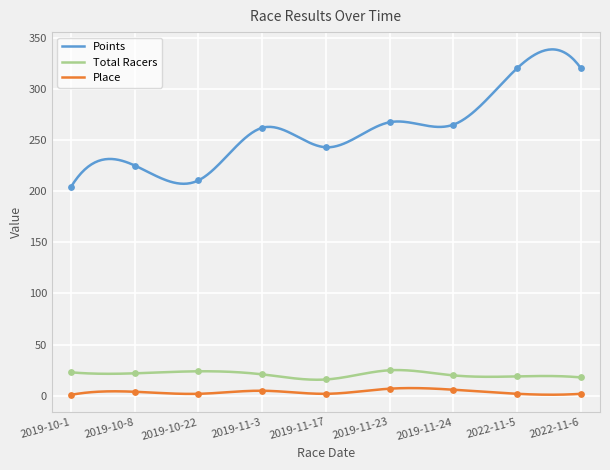

At which category is the sum across all series the highest?

2022-11-5